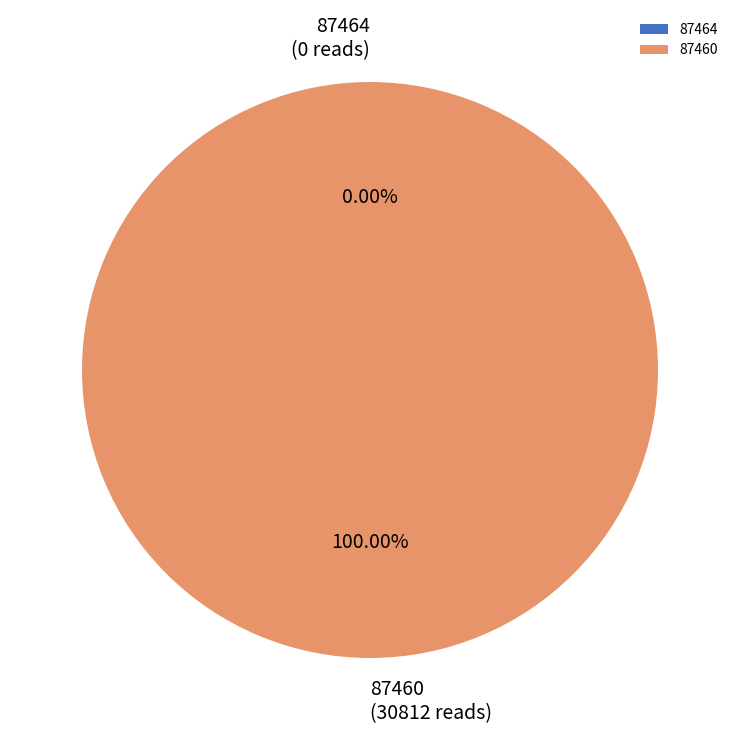

How many slices are in this pie chart?

2